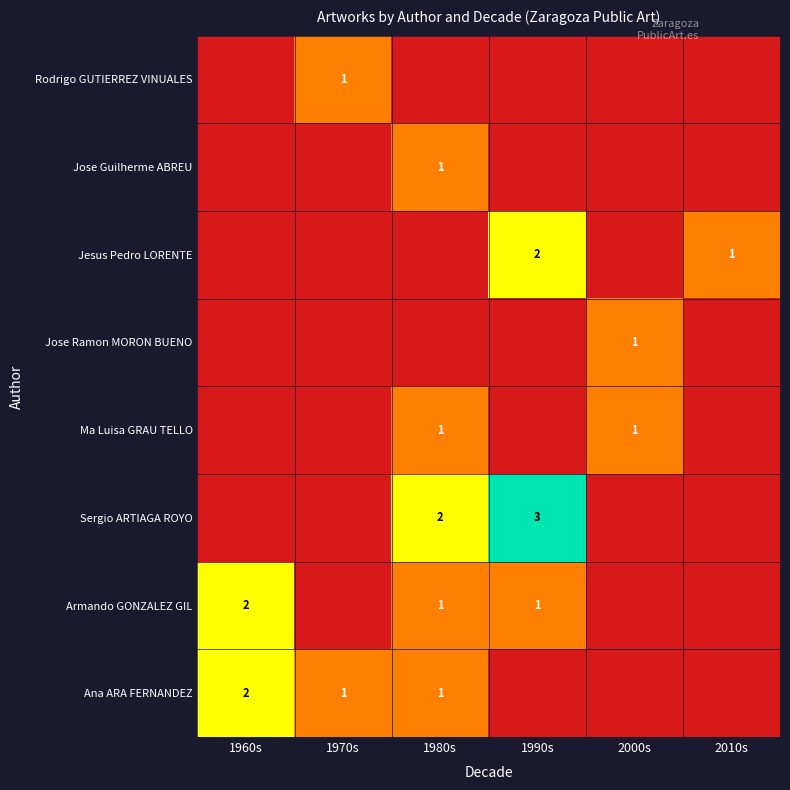

True or false: Sergio ARTIAGA ROYO has a value of 5 at 1990s.

False